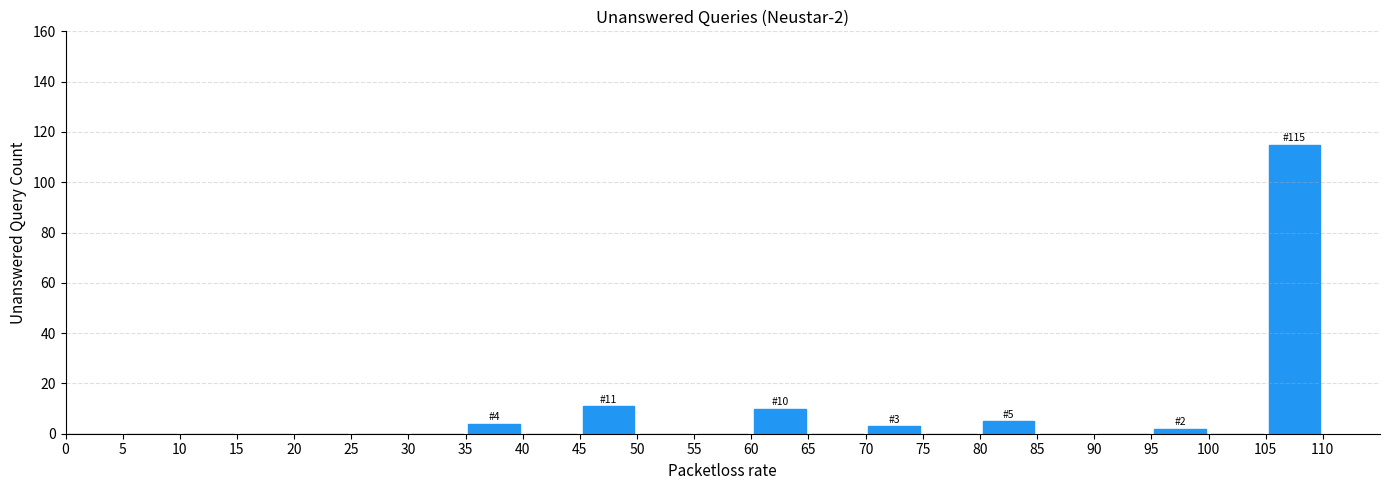

Over which range of the x-axis is the bar tallest?

105 to 110